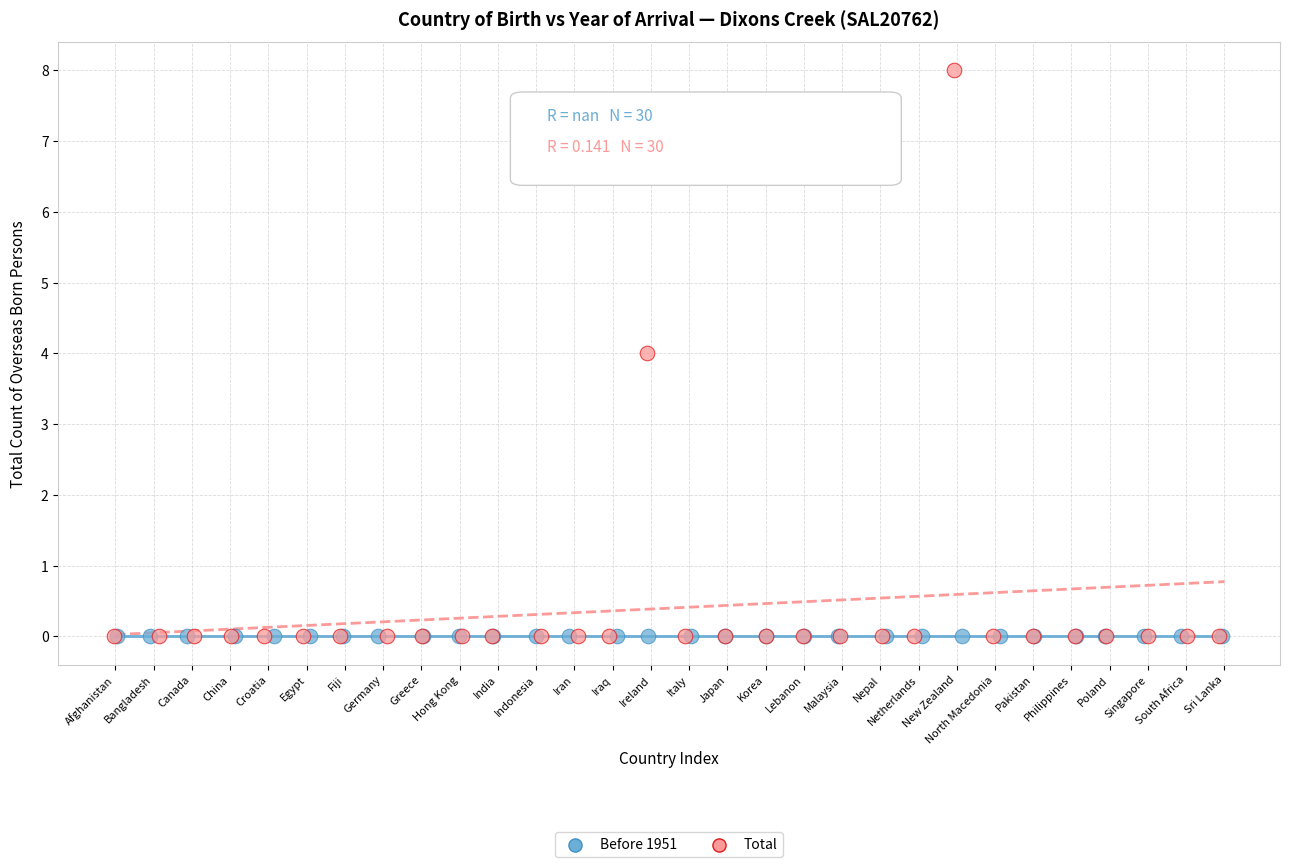

Which series contains the highest Y value?

Total